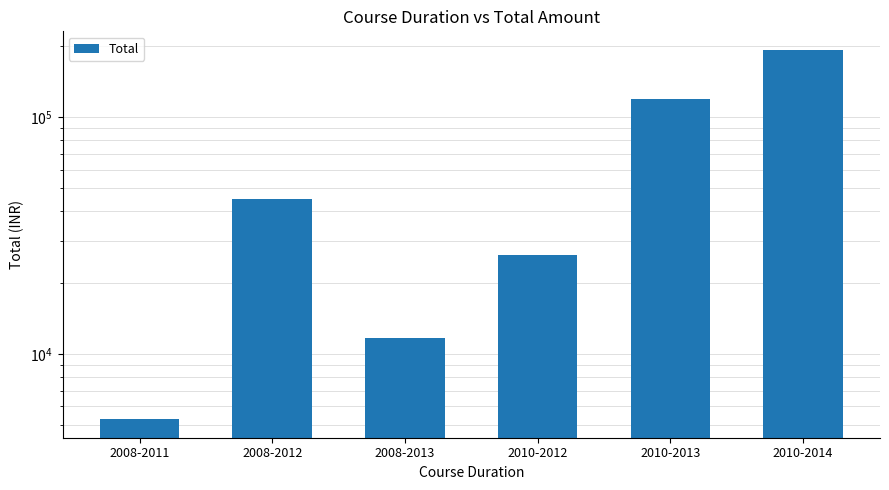

What is the label of the 1st bar from the right?

2010-2014